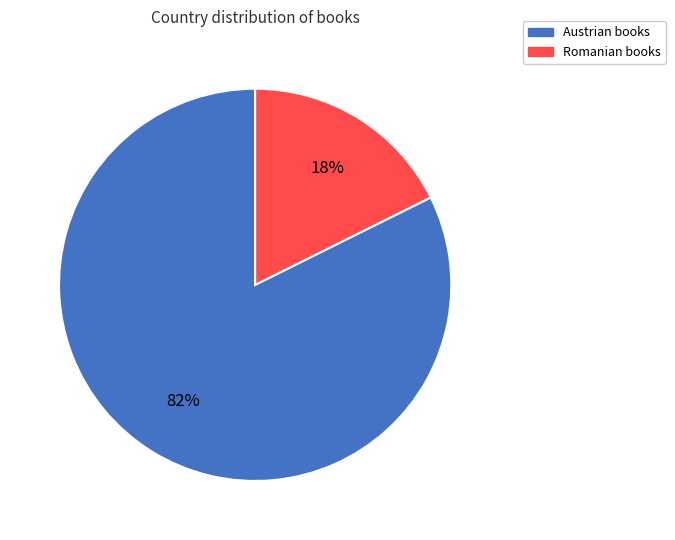

What is the smallest slice in the pie chart?

Romanian